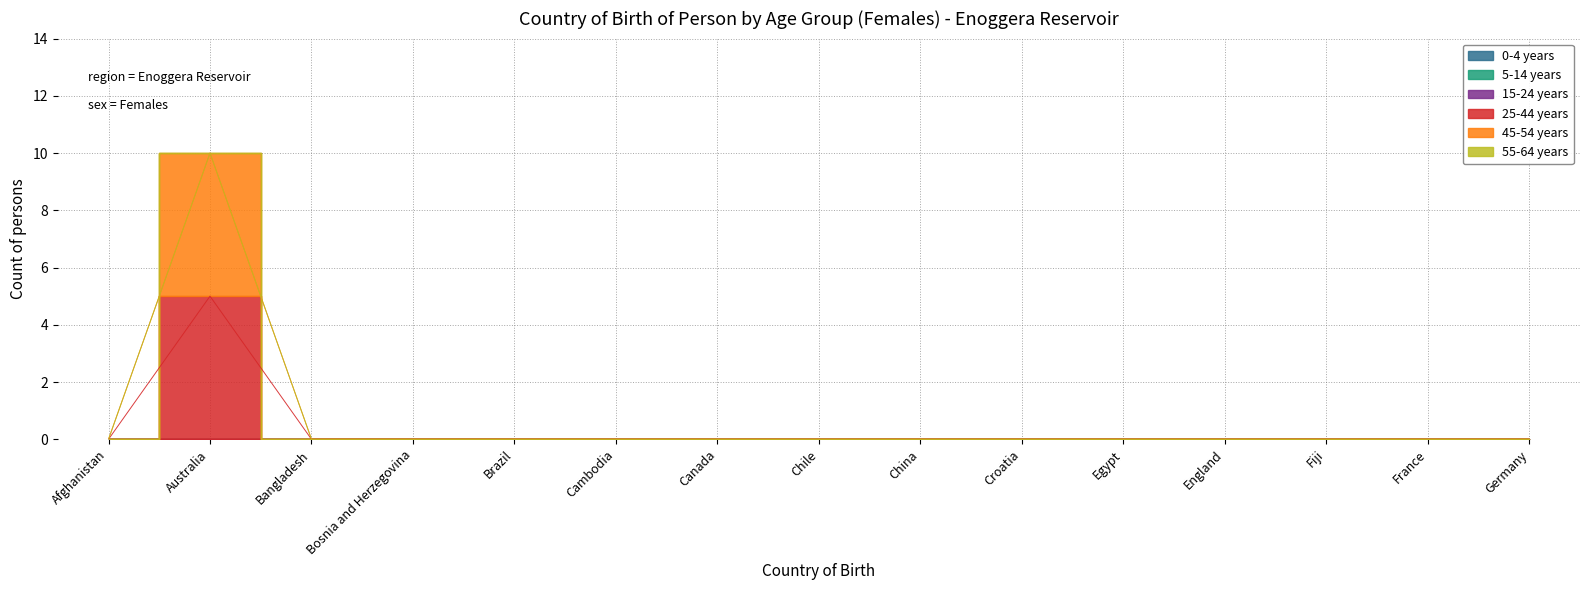

What is the maximum value for 25-44 years?

5